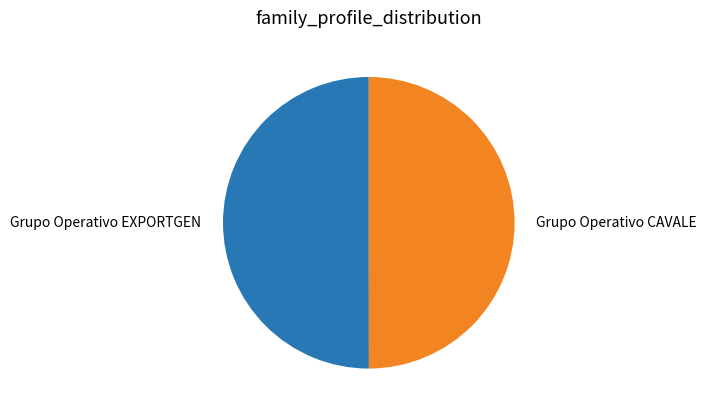

Do Grupo Operativo CAVALE and Grupo Operativo EXPORTGEN together represent more than half of the pie?

Yes